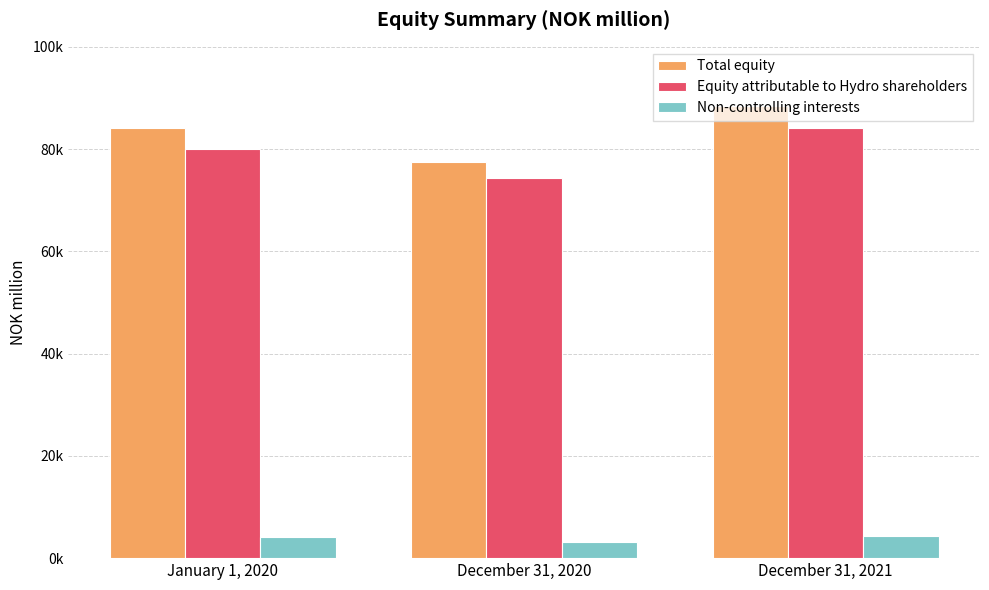

Rank the series by their maximum value, from highest to lowest.

Total equity, Equity attributable to Hydro shareholders, Non-controlling interests